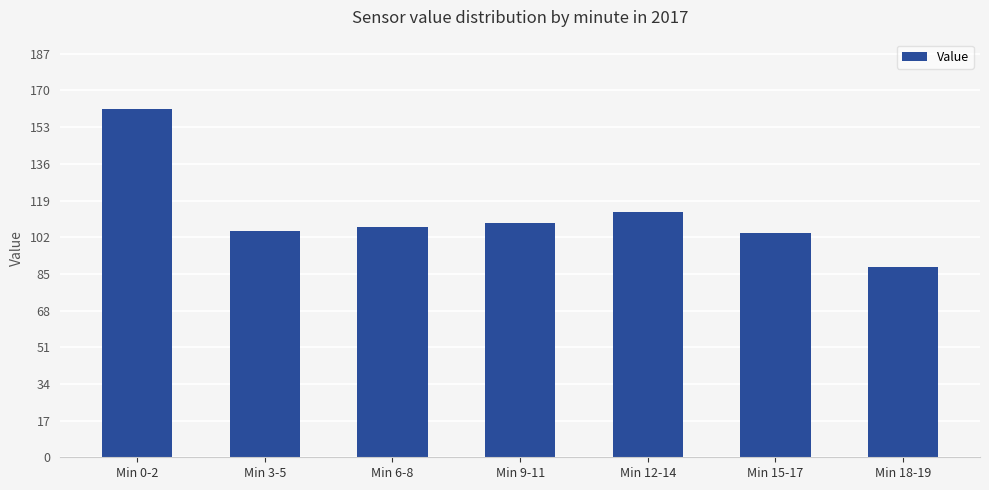

Which category has the lowest value across all series?

Min 18-19